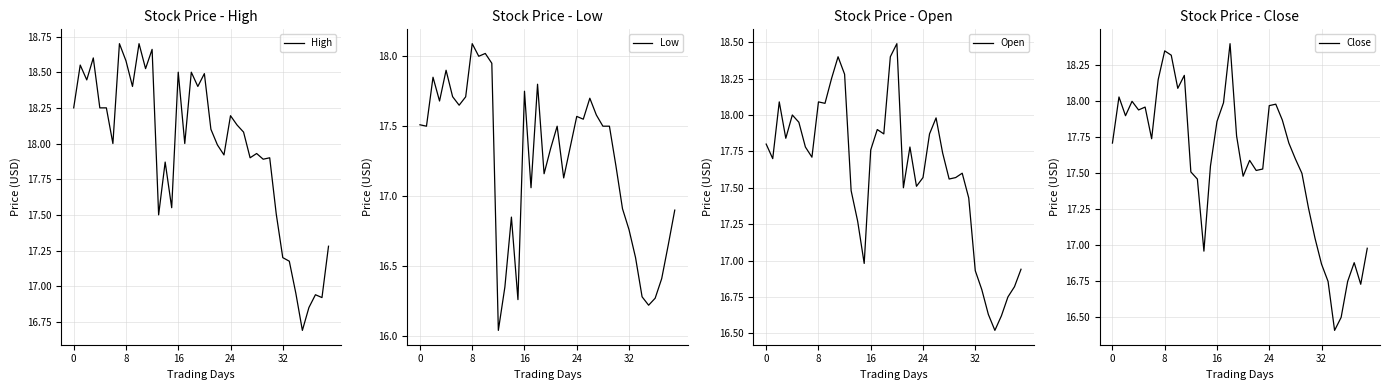

What is the label of the 16th point from the left?

15